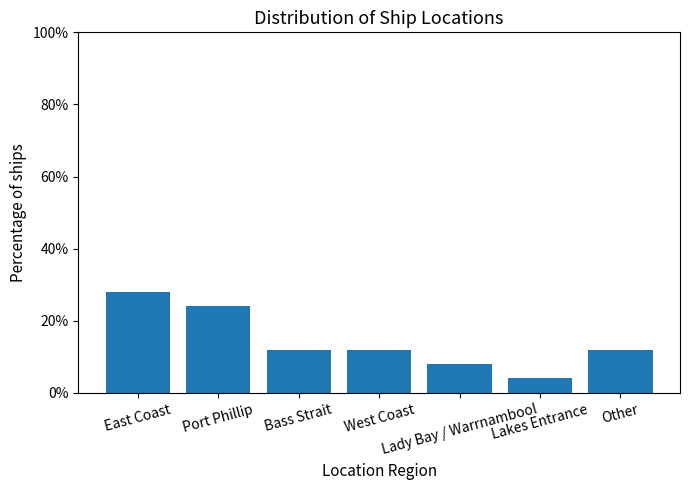

Reading left to right, list all the values displayed in this chart.

28.0	24.0	12.0	12.0	8.0	4.0	12.0